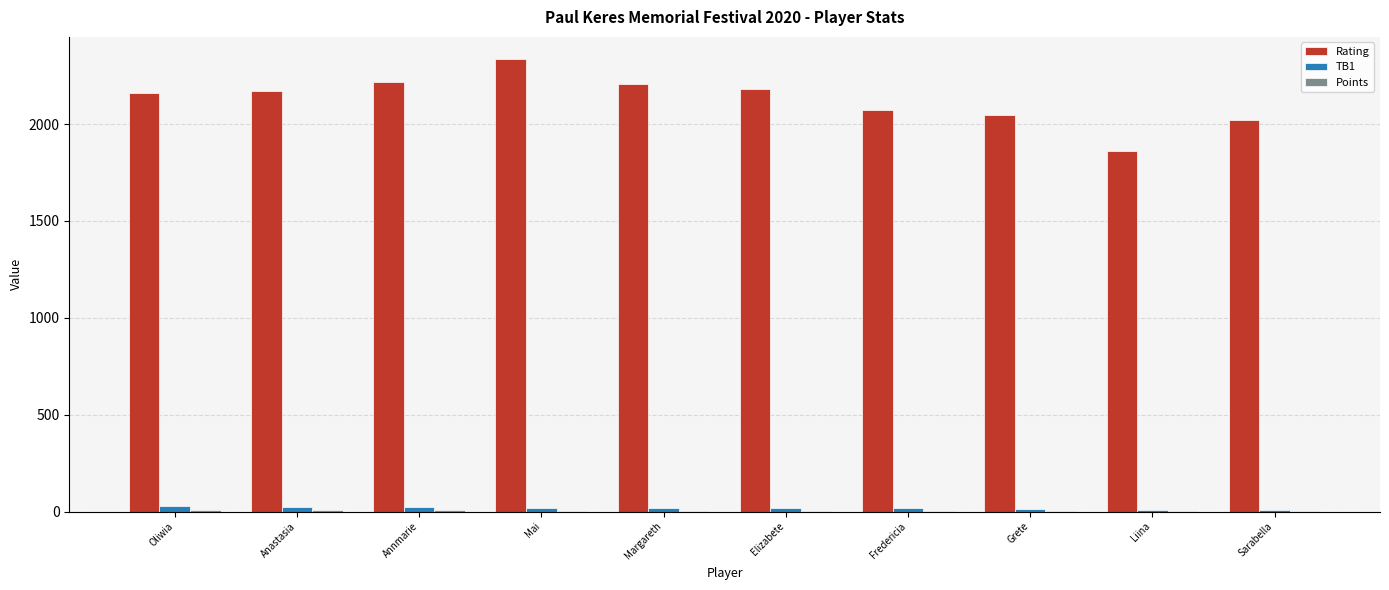

The Rating series shows 1120.7 at Liina. True or false?

False